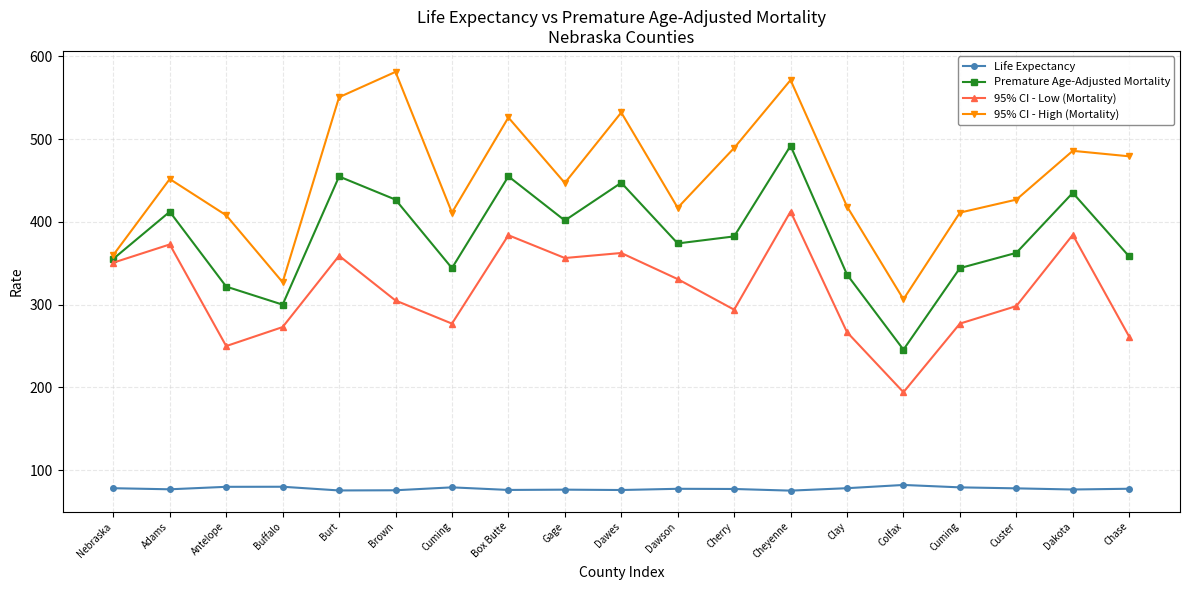

Reading left to right, what are all the values shown in this chart?

Life Expectancy: 78.1	76.8	79.8	79.9	75.4	75.6	79.1	76.0	76.3	75.9	77.4	77.2	75.2	78.1	82.0	79.1	77.9	76.5	77.4
Premature Age-Adjusted Mortality: 355.4	412.3	321.8	299.9	454.9	426.9	344.1	455.0	401.7	447.3	373.9	382.4	492.0	336.3	245.6	344.1	362.6	435.1	358.2
95% CI - Low (Mortality): 350.7	372.7	249.9	272.9	359.0	305.0	277.0	383.9	356.3	362.4	330.8	293.9	412.5	266.7	194.1	277.0	298.2	384.3	261.2
95% CI - High (Mortality): 360.0	451.8	407.9	327.0	550.7	581.3	411.2	526.2	447.0	532.2	417.0	489.3	571.4	418.6	306.5	411.2	426.9	485.9	479.2